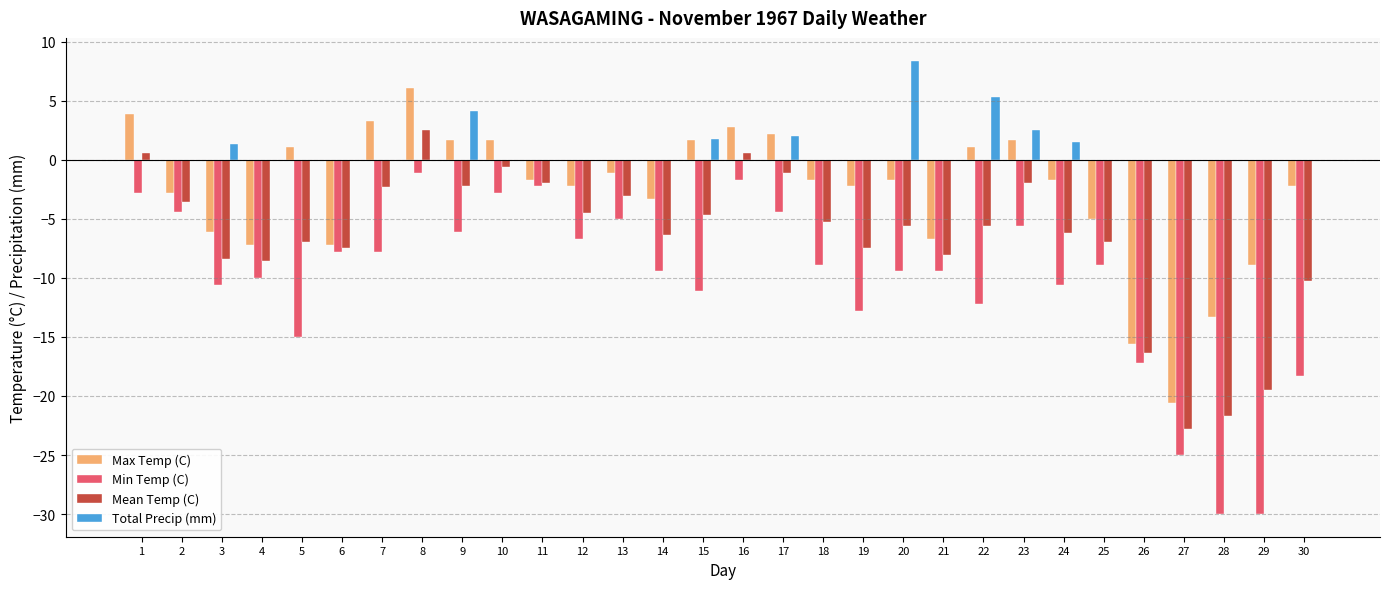

What is the maximum value for Max Temp (C)?

6.1